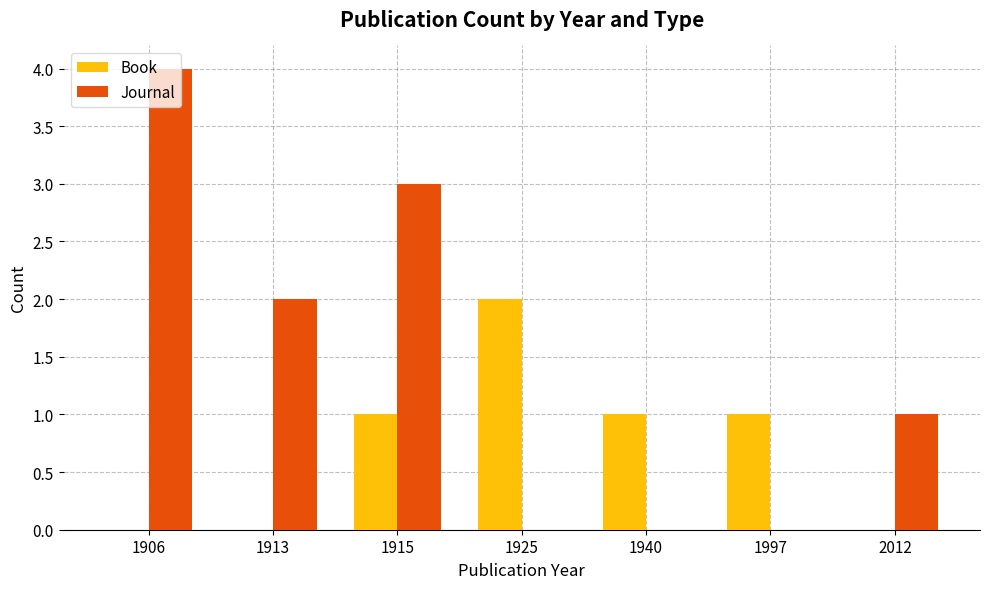

At which label does Book reach its peak?

1925